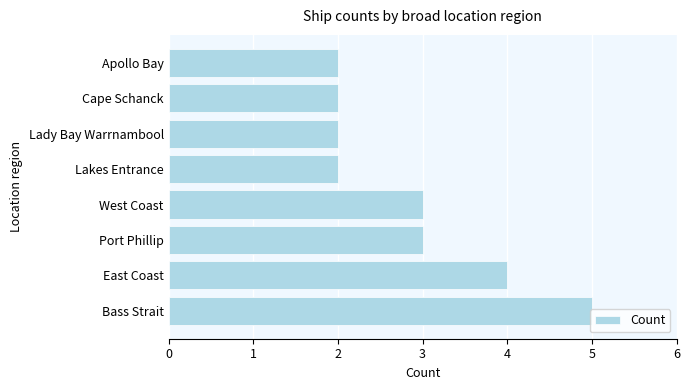

What is the change in value from Bass Strait to Apollo Bay?

-3